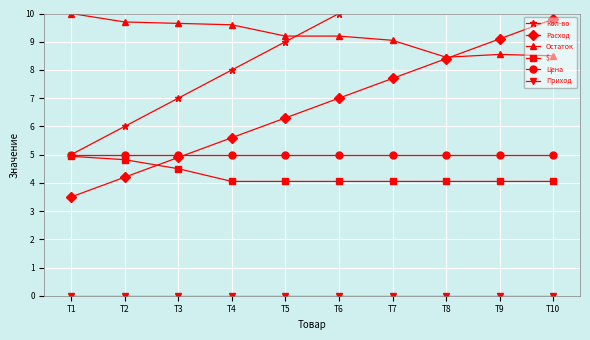

Rank the series at T3 from highest to lowest value.

Остаток, Кол-во, Цена, Расход, $, Приход